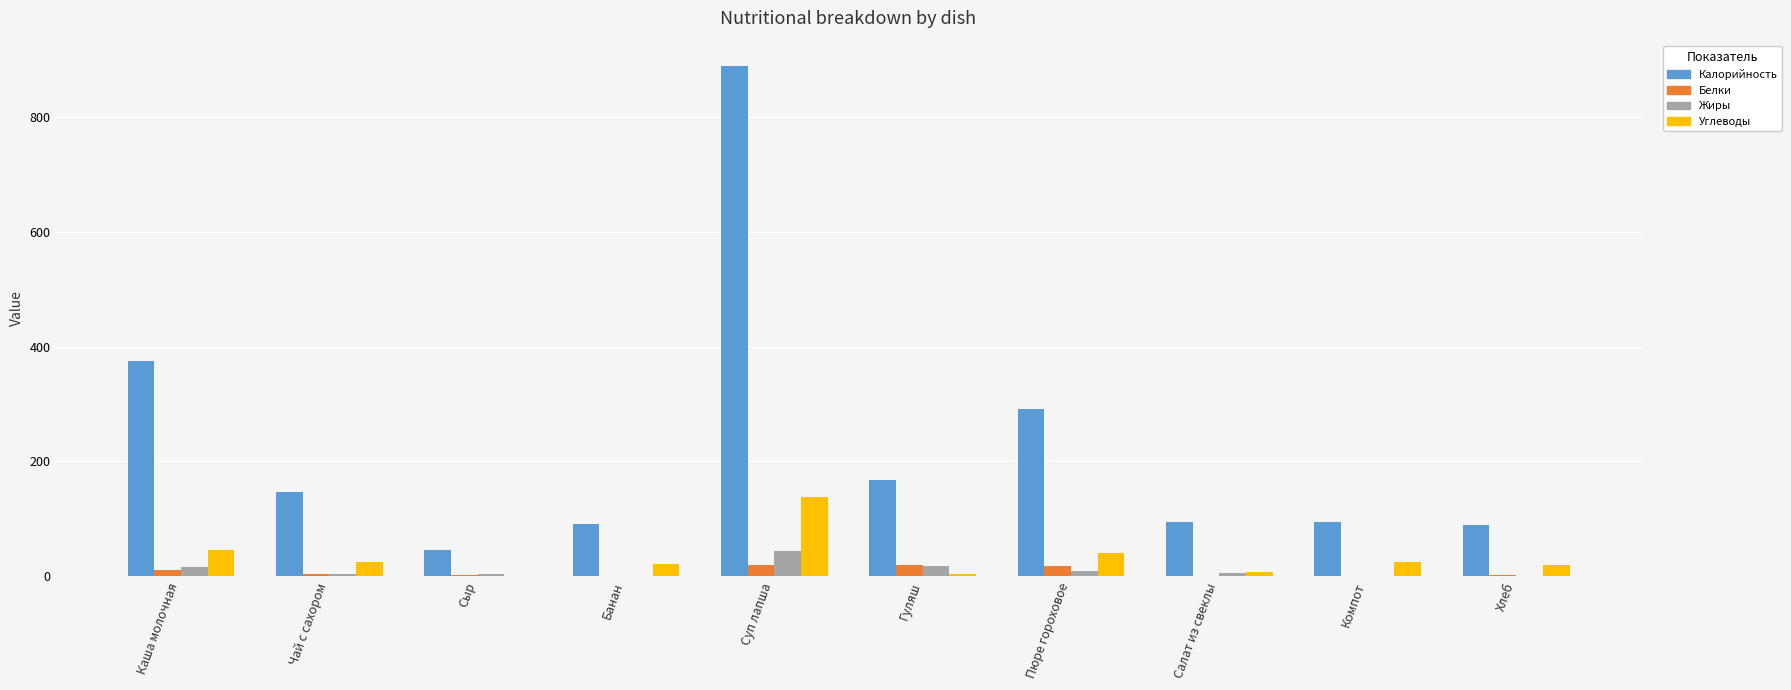

Is the value of Калорийность at Чай с сахором greater than the value of Жиры at Гуляш?

Yes